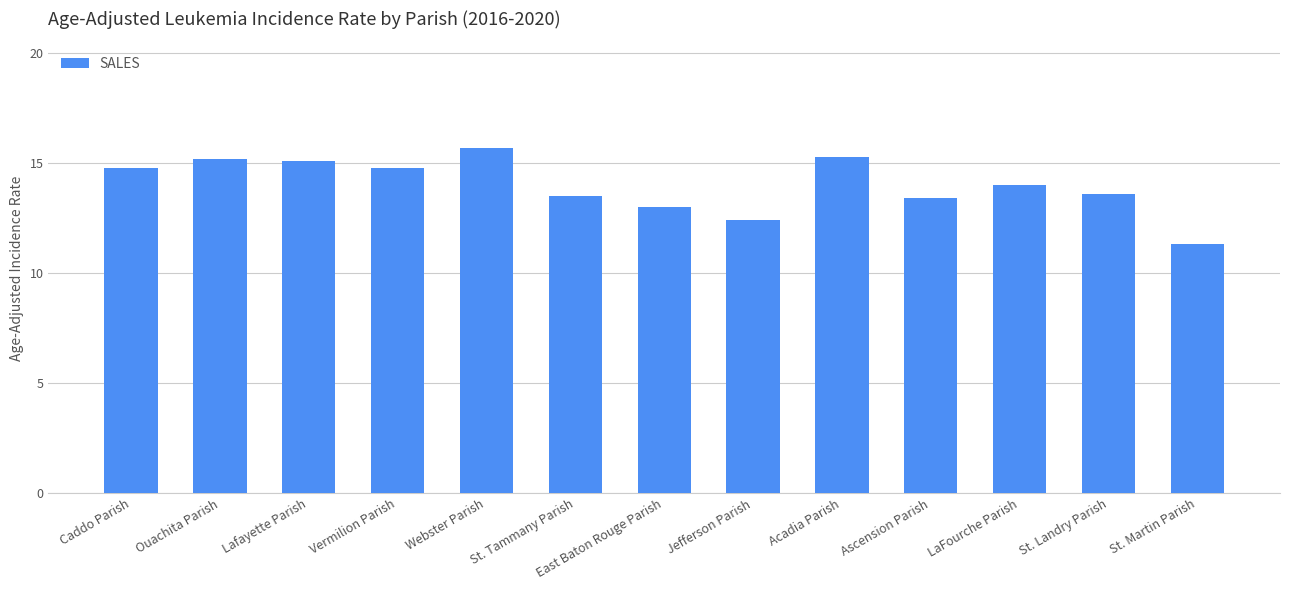

True or false: the data shows 5.9 at LaFourche Parish.

False